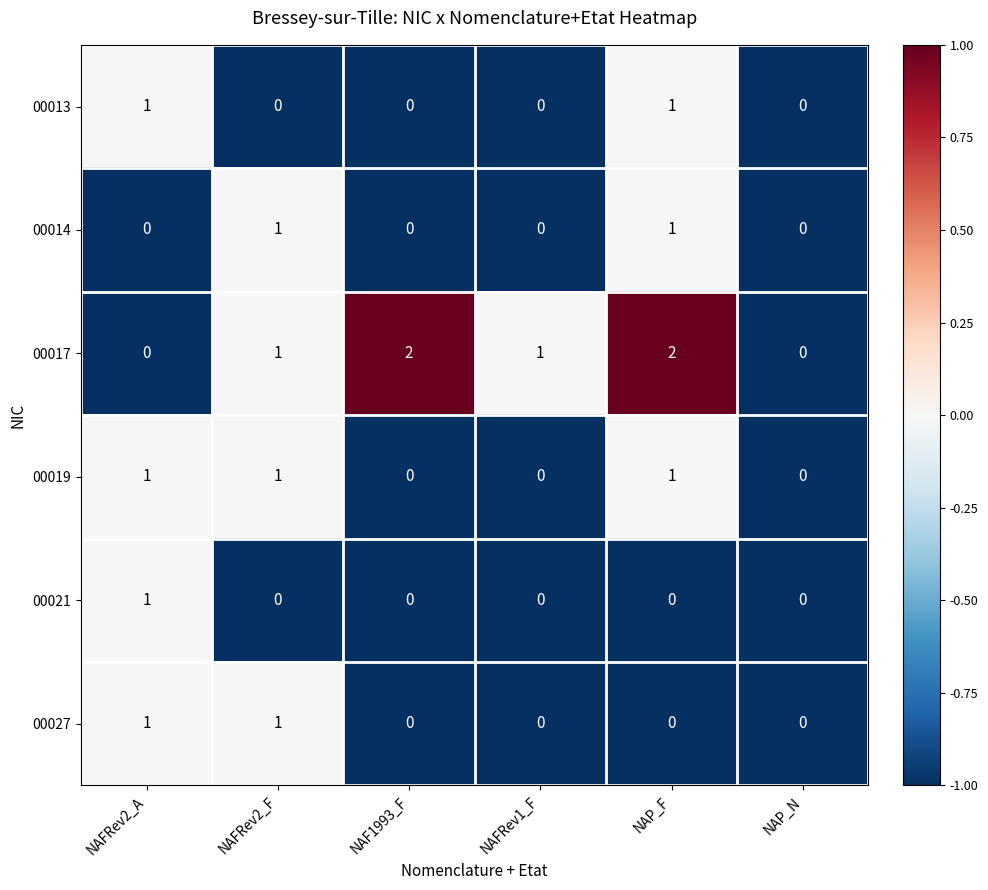

Which series has the largest range (max minus min)?

00017